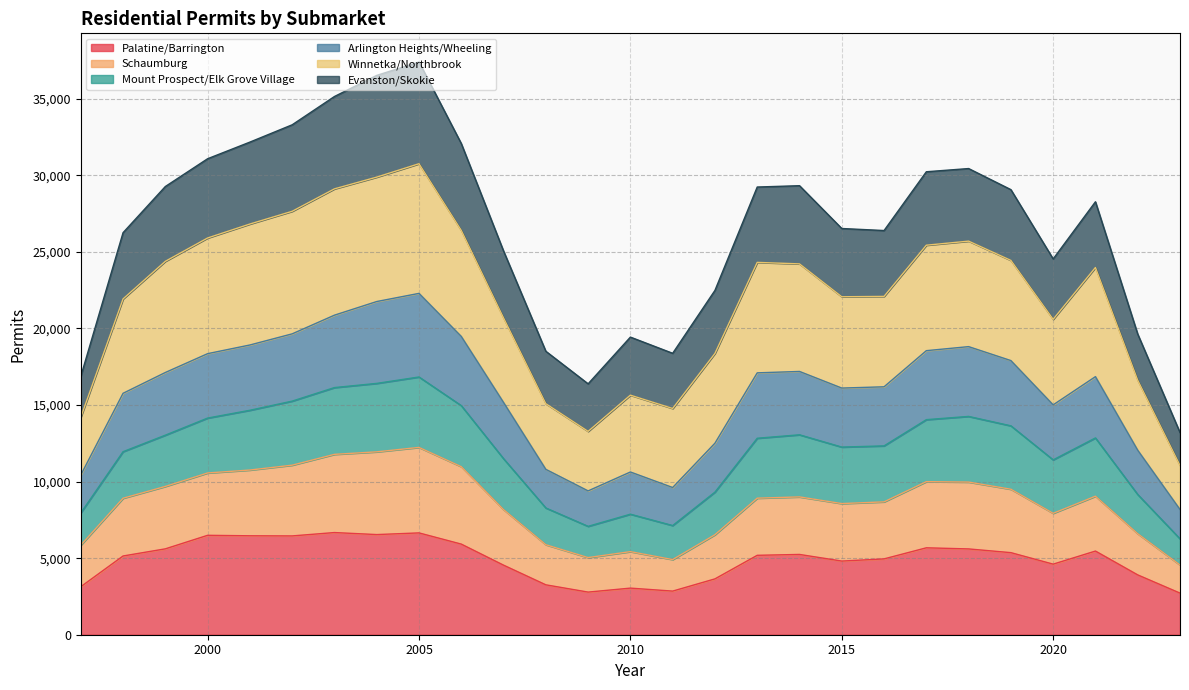

What is the minimum value for Palatine/Barrington?

2717